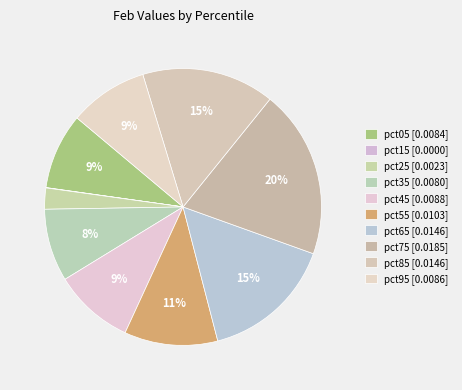

Which has a higher value, pct95 or pct35?

pct95